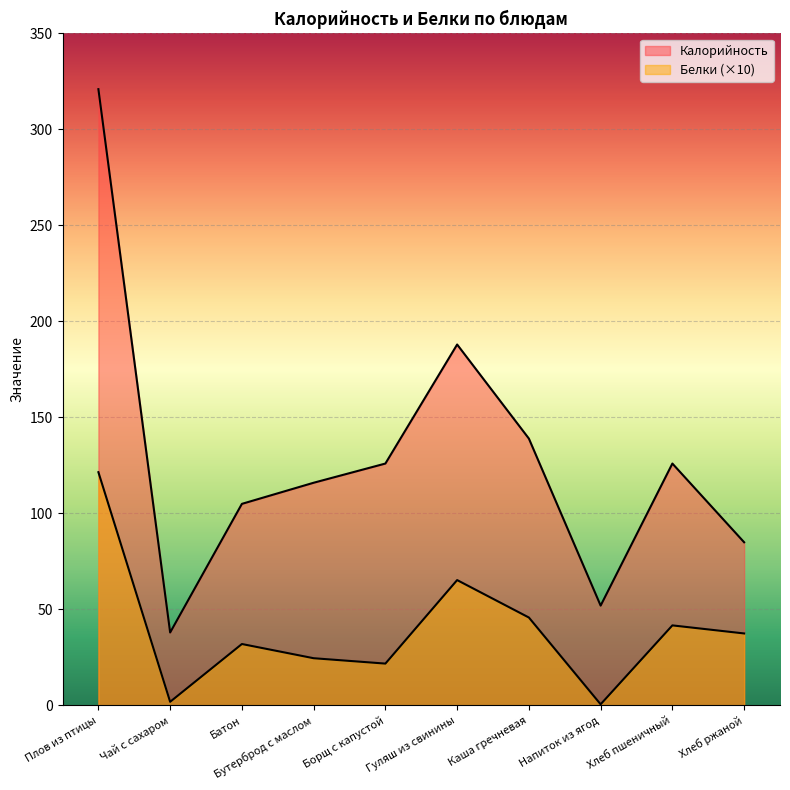

Reading left to right, what are all the values shown in this chart?

Калорийность: 321.0	38.0	105.0	116.0	126.0	188.0	139.0	52.0	126.0	85.0
Белки: 121.5	1.9	32.0	24.6	21.8	65.3	45.8	0.6	41.7	37.5